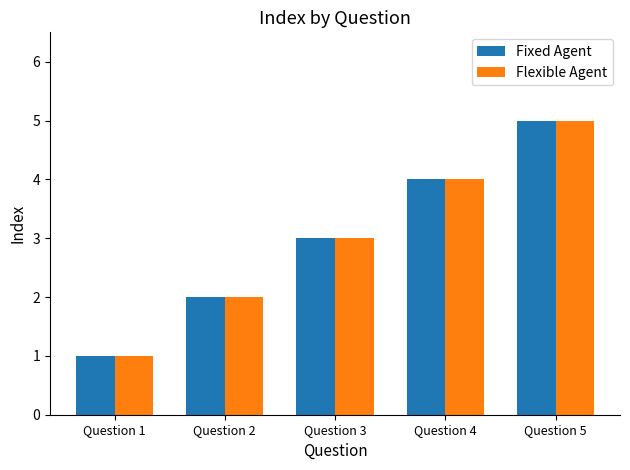

How many Flexible Agent values are between 2 and 4?

3